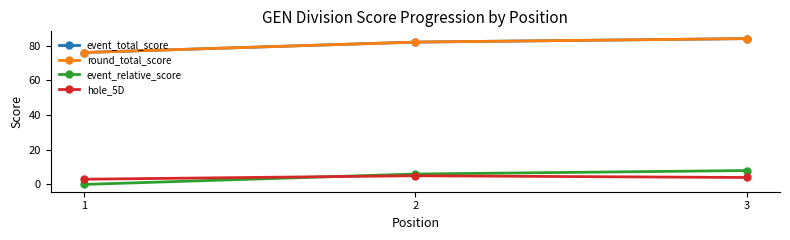

Which series has the widest spread of values?

event_total_score